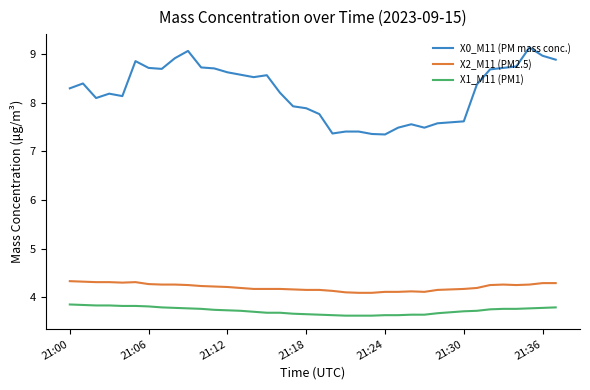

True or false: X2_M11 (PM2.5) and X0_M11 (PM mass conc.) cross at least once.

False